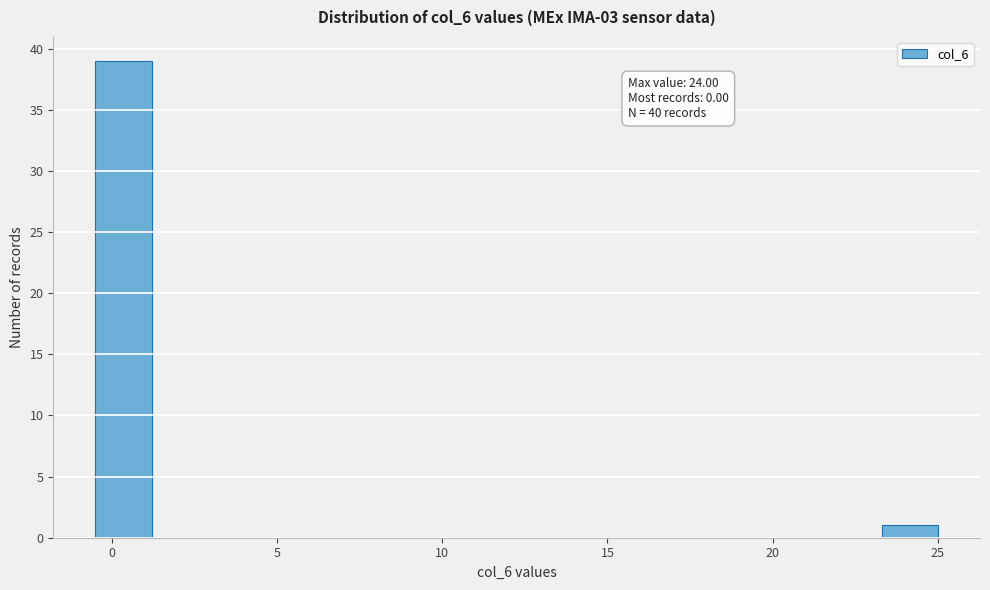

Around what value on the x-axis is the tallest bar? Give the approximate position of its centre, as read against the axis.

0.5